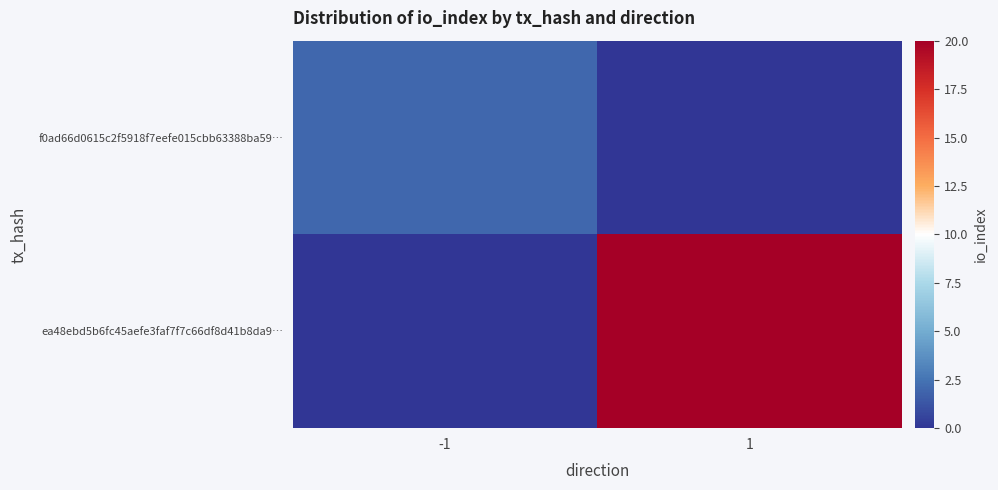

What is the total value across all series at 1?

20